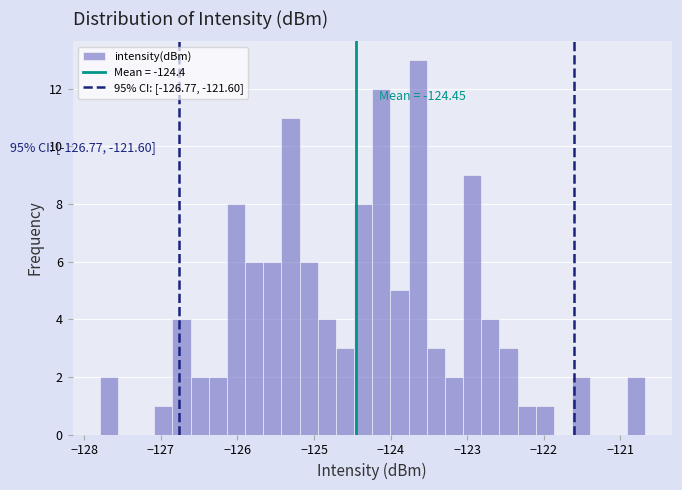

Around what value on the x-axis is the tallest bar? Give the approximate position of its centre, as read against the axis.

-123.6